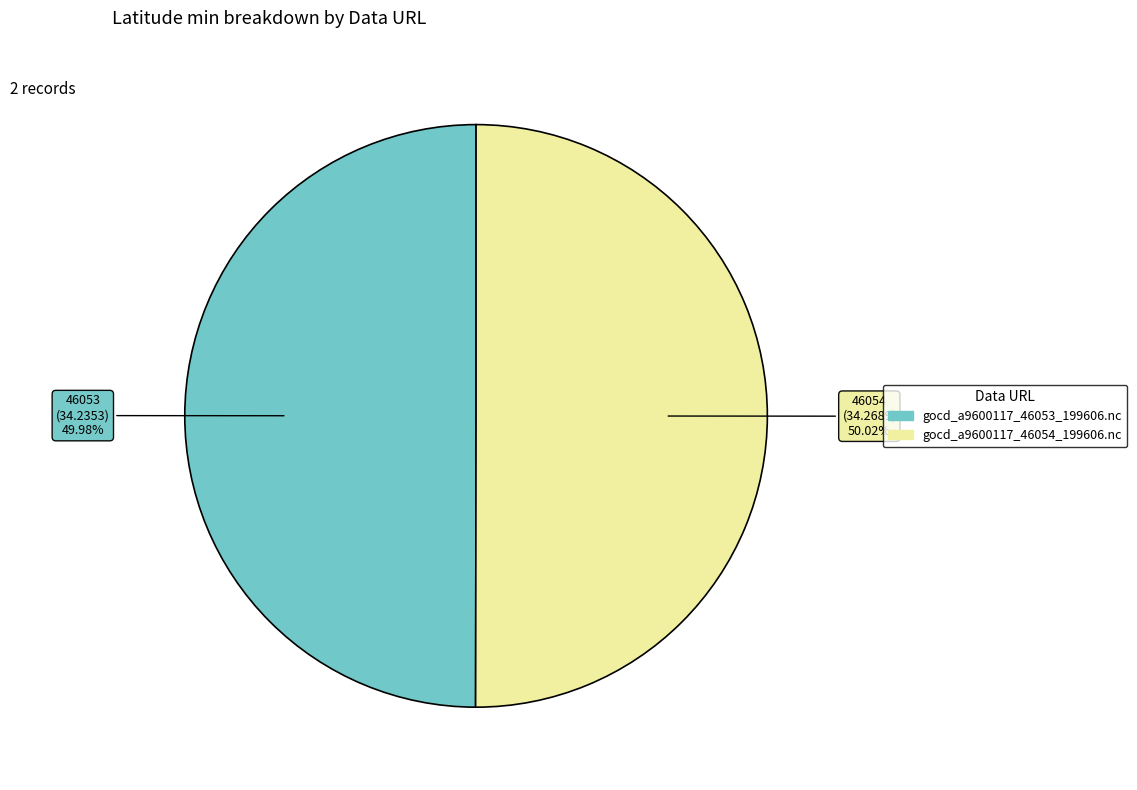

Does any single category account for the majority?

Yes